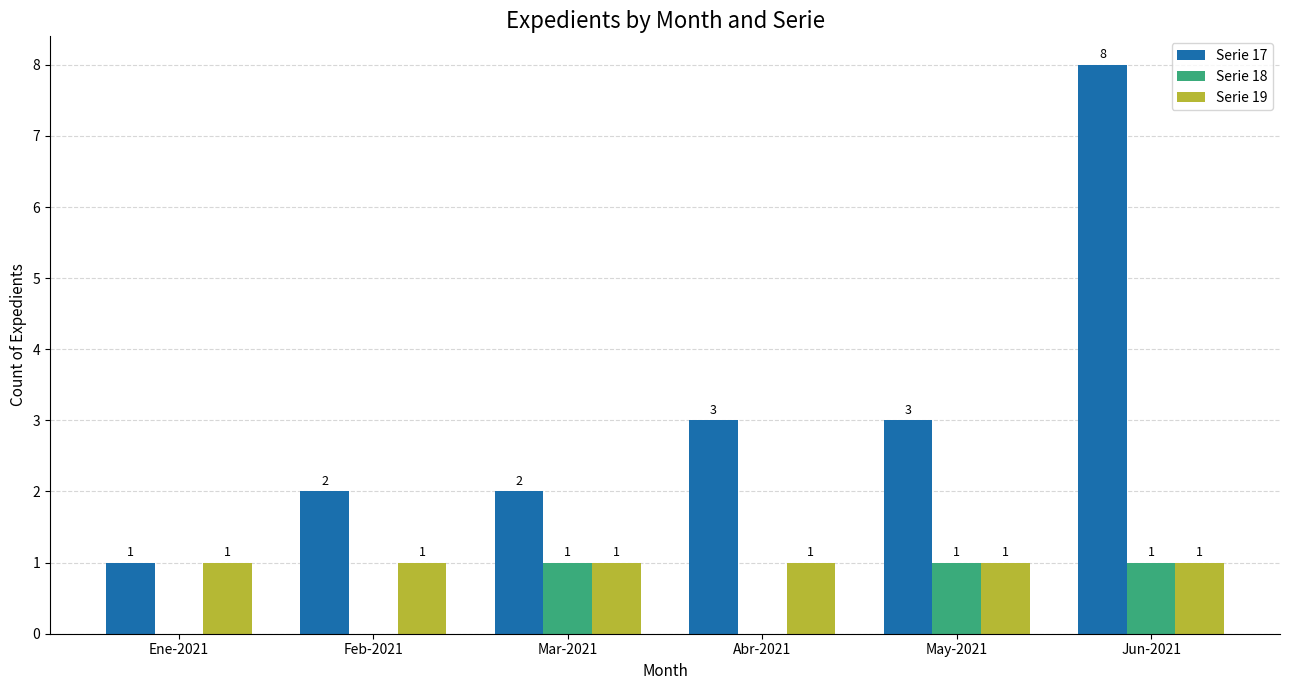

Which series has the largest total across all categories?

Serie 17